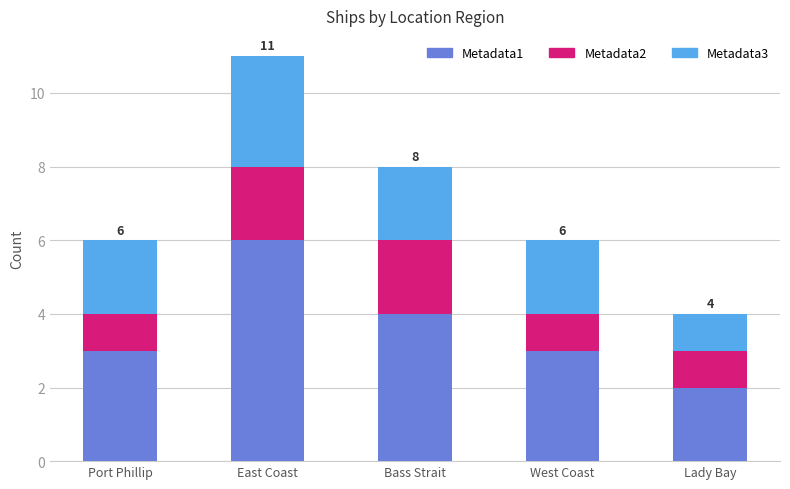

How many bars are there in total?

5